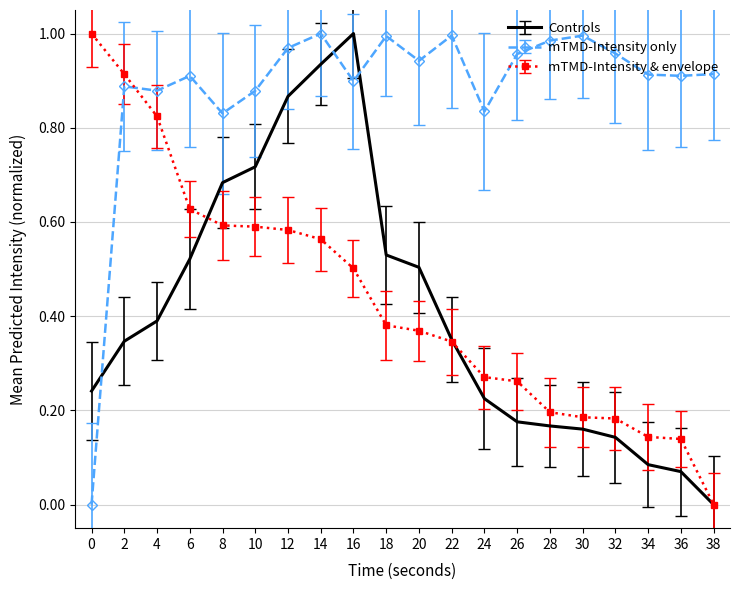

At 0, list the series in order from smallest to largest.

mTMD-Intensity only, Controls, mTMD-Intensity & envelope